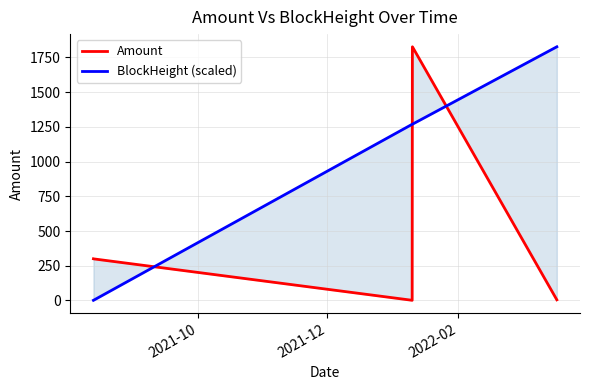

Count the number of categories in the chart.

6